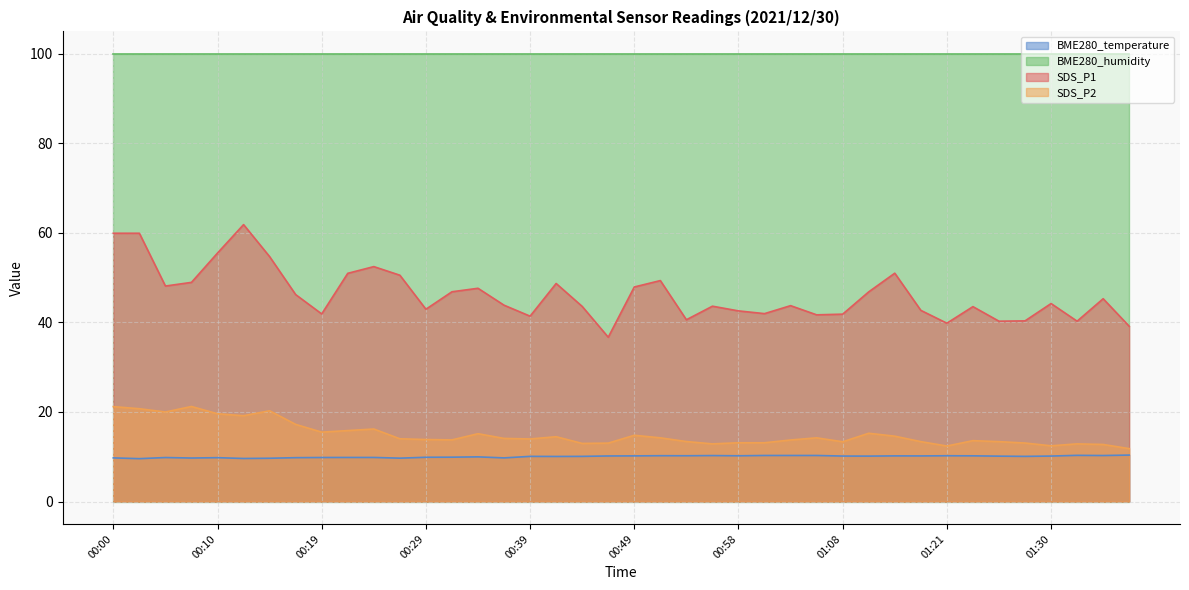

True or false: BME280_temperature and SDS_P1 cross at least once.

False